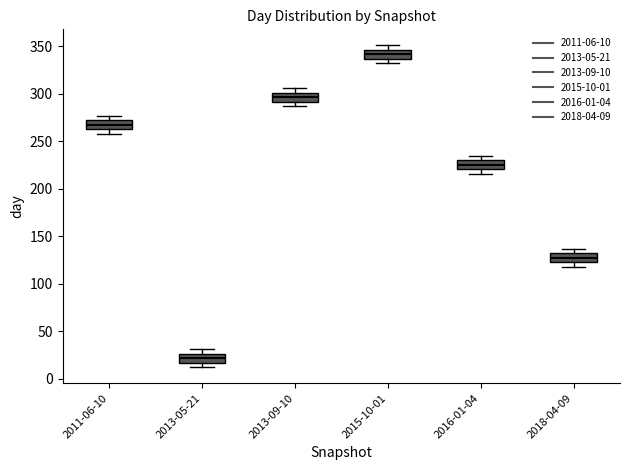

Reading left to right, transcribe this box plot: for each box, give where its median line is, the range the box spans, and where its two whiskers end, as read against the y-axis. The values are not printed on the chart, so give them approximately, as read against the axis.

2011-06-10: median 270 (inside the box), box 265 to 270, whiskers 260 to 275
2013-05-21: median 20, box 15 to 25, whiskers 10 to 30
2013-09-10: median 295, box 290 to 300, whiskers 285 to 305
2015-10-01: median 340, box 335 to 345, whiskers 330 to 350
2016-01-04: median 225, box 220 to 230, whiskers 215 to 235
2018-04-09: median 130 (inside the box), box 125 to 130, whiskers 120 to 135